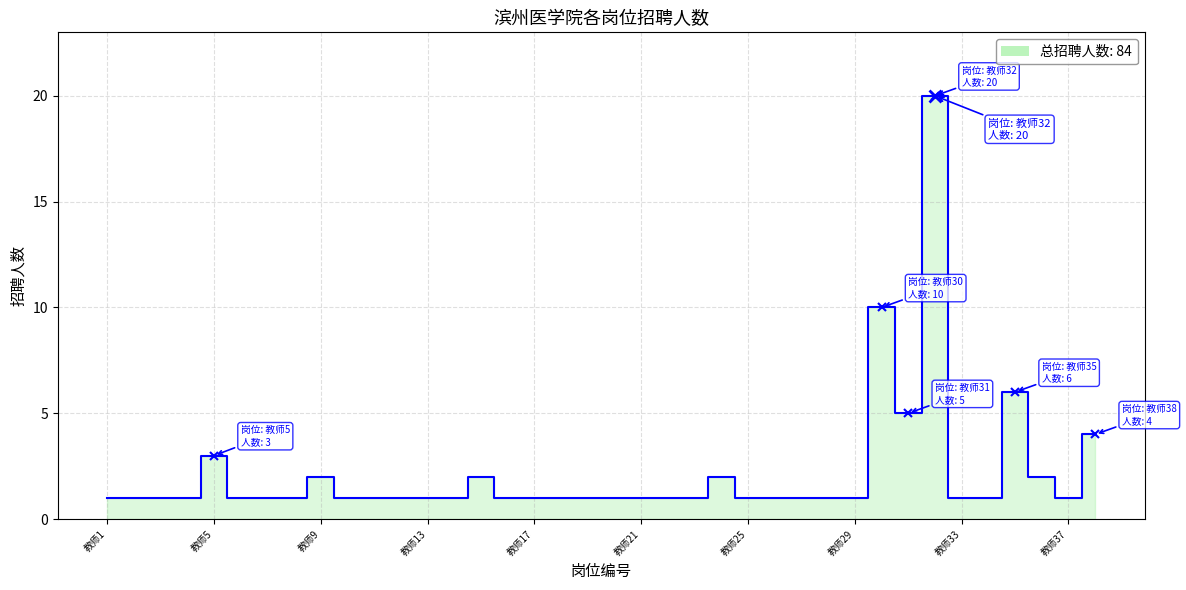

What is the difference between the maximum and minimum values?

19